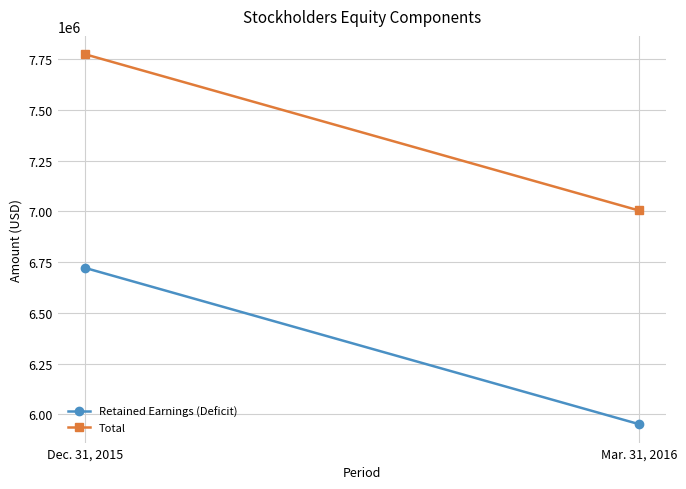

At Dec. 31, 2015, list the series in order from largest to smallest.

Total, Retained Earnings (Deficit)